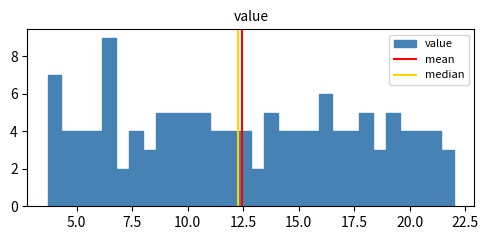

Read against the x-axis, roughly where is the centre of the tallest bar?

6.5